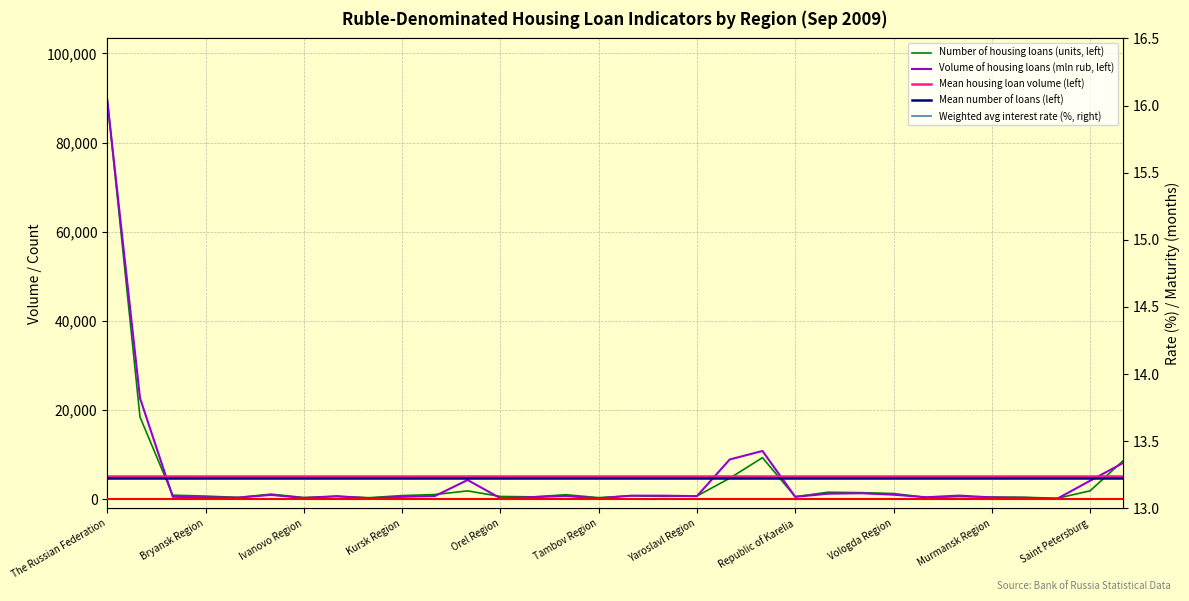

True or false: Weighted avg interest rate (%, right) has more than 0 points higher than both neighbors.

True